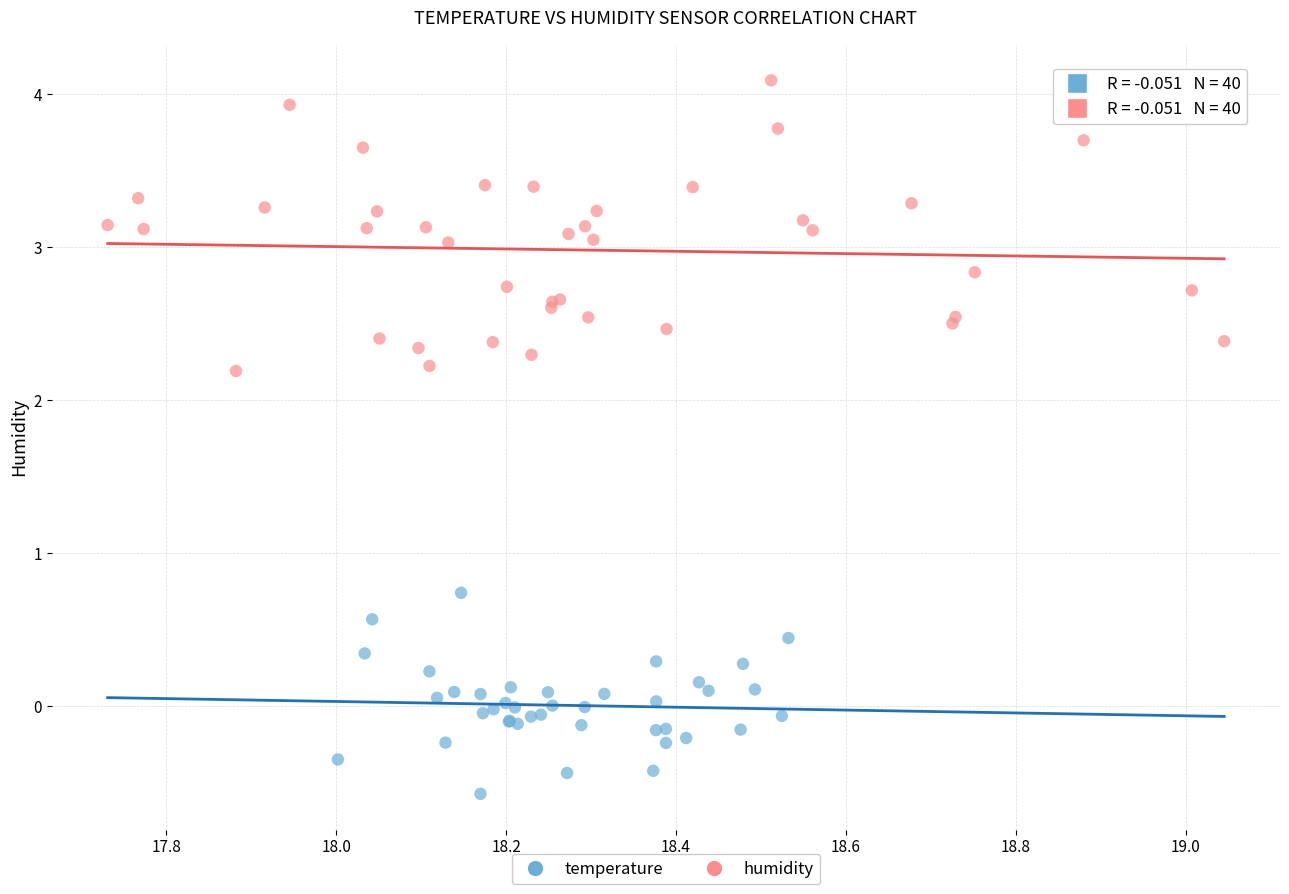

Which series reaches the maximum Y coordinate?

humidity